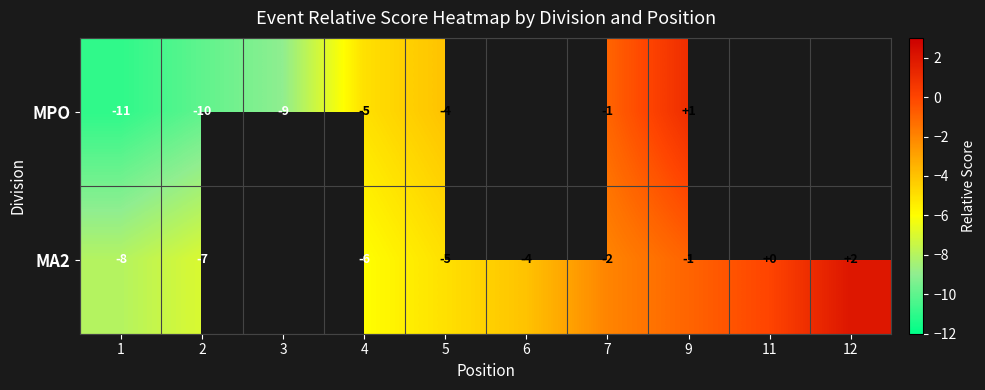

What is the spread (max minus min) of values at 7?

1